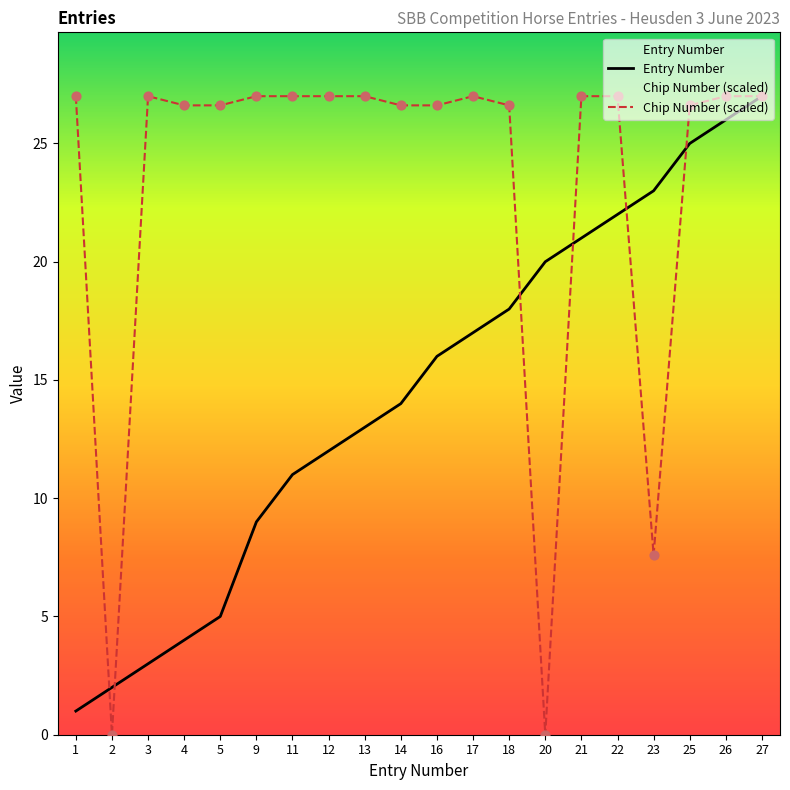

At which category is the sum across all series the highest?

27